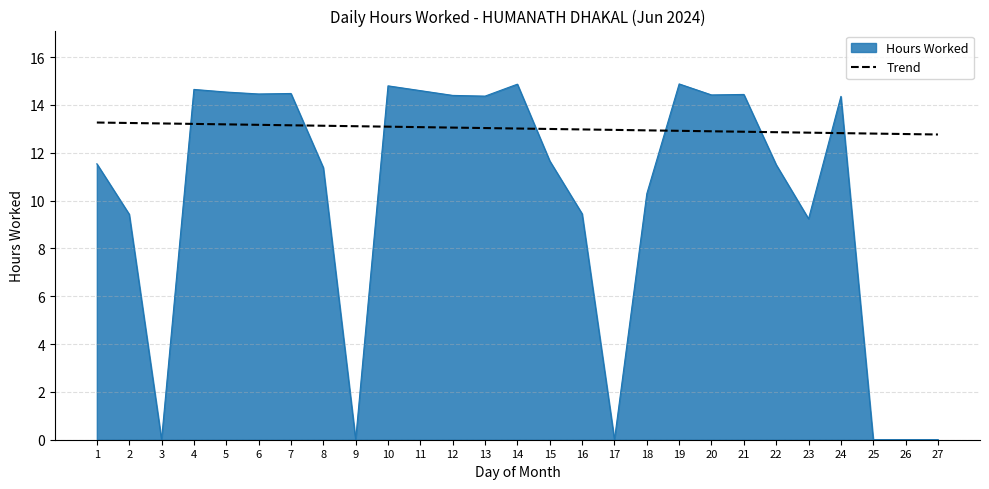

Rank the series by their maximum value, from highest to lowest.

Hours Worked, Trend